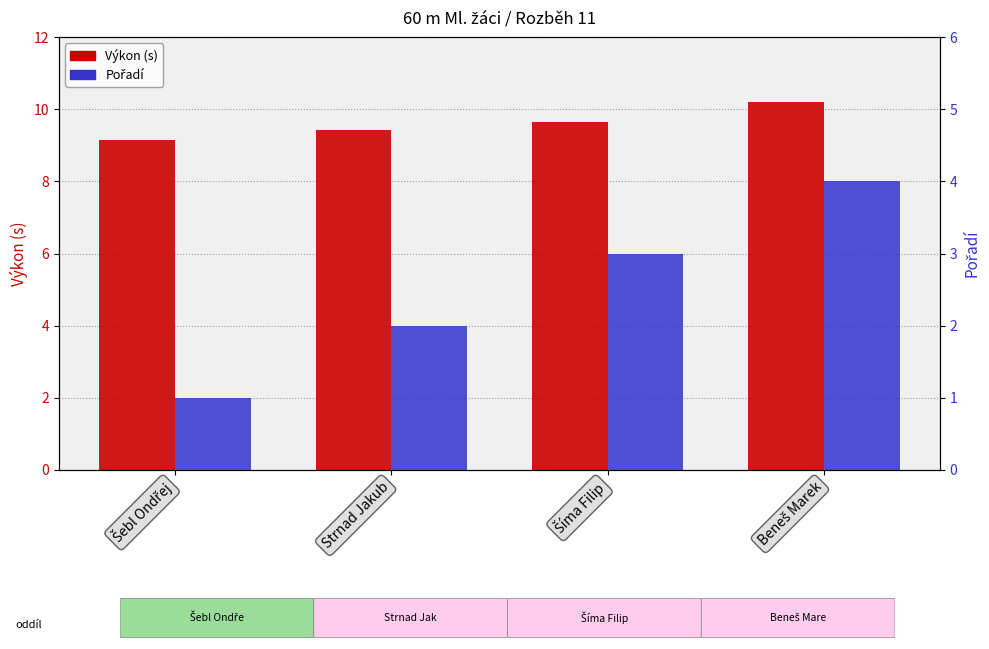

What position from the right is Beneš Marek?

1